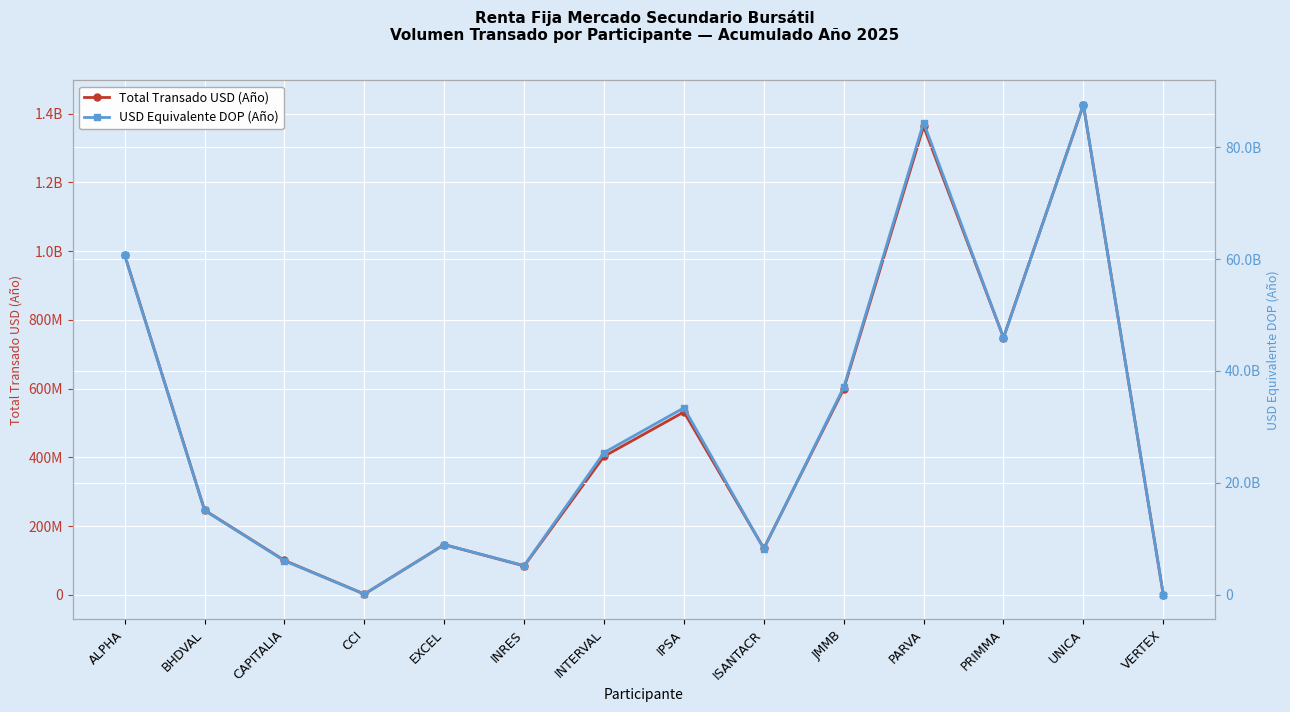

Reading right to left, what are all the values shown in this chart?

Total Transado USD (Año): 678351.3	1425765169.6	748595413.4	1363065518.7	599265676.4	135398879.4	532264169.5	403198649.5	84380506.9	146190755.8	2334758.2	100174625.1	246419981.2	988910698.8
USD Equivalente DOP (Año): 42030885.2	87534694999.6	45922370804.3	84366914611.9	37079697120.7	8245537337.8	33419780534.7	25411939653.6	5233491423.3	8990884301.0	144827240.4	6099063003.0	15092125863.3	60658677895.4